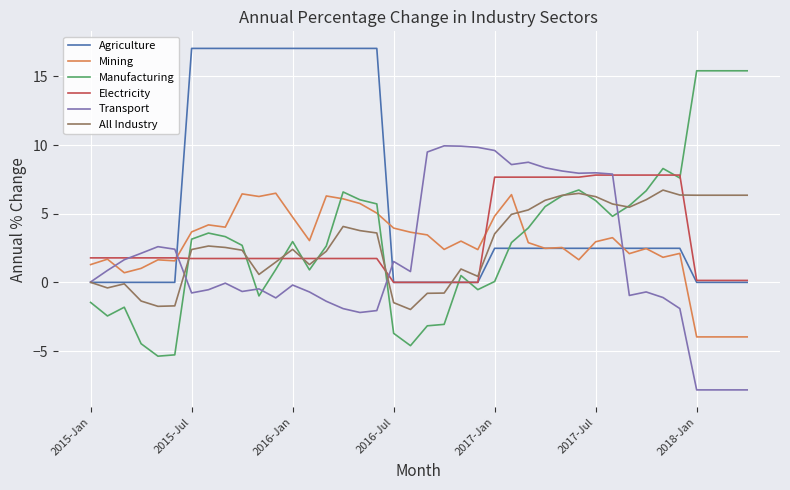

Does the chart display data point markers on the line(s)?

No